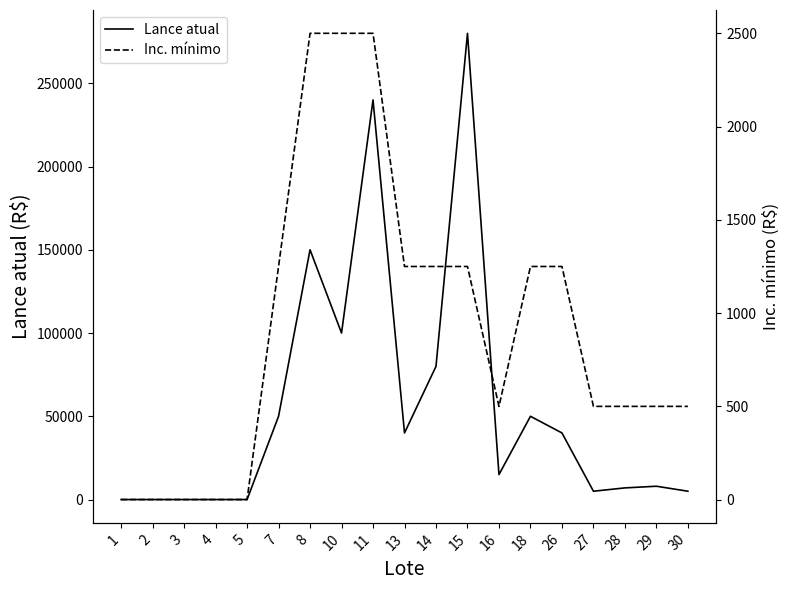

What is the spread (max minus min) of values at 30?

4500.0